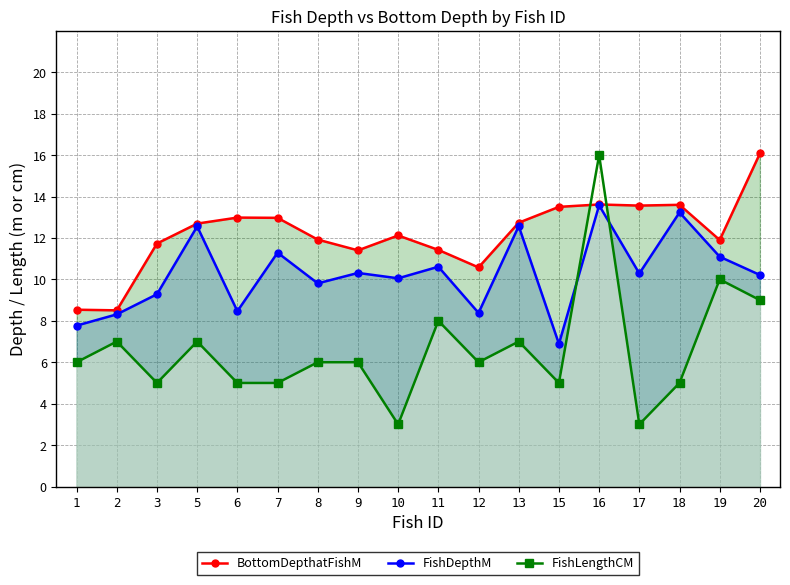

At which label does BottomDepthatFishM reach its peak?

20